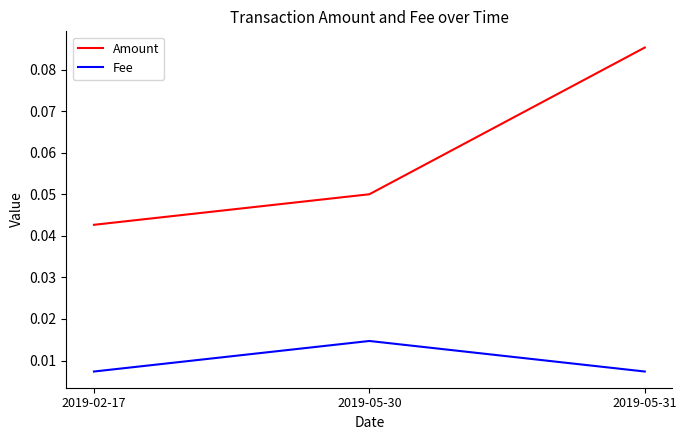

At which category is the sum across all series the highest?

2019-05-31